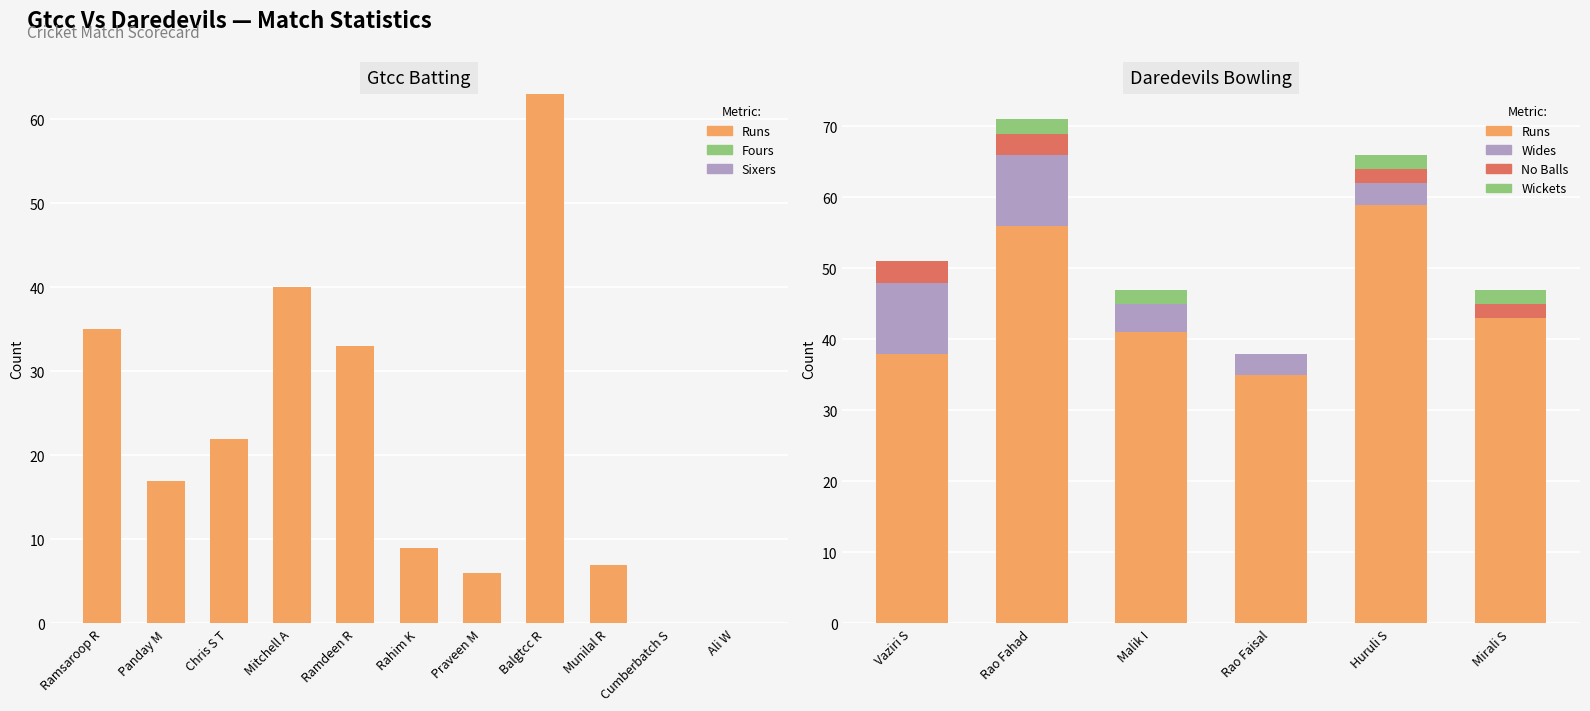

True or false: Sixers has a value of 0 at 10.

True